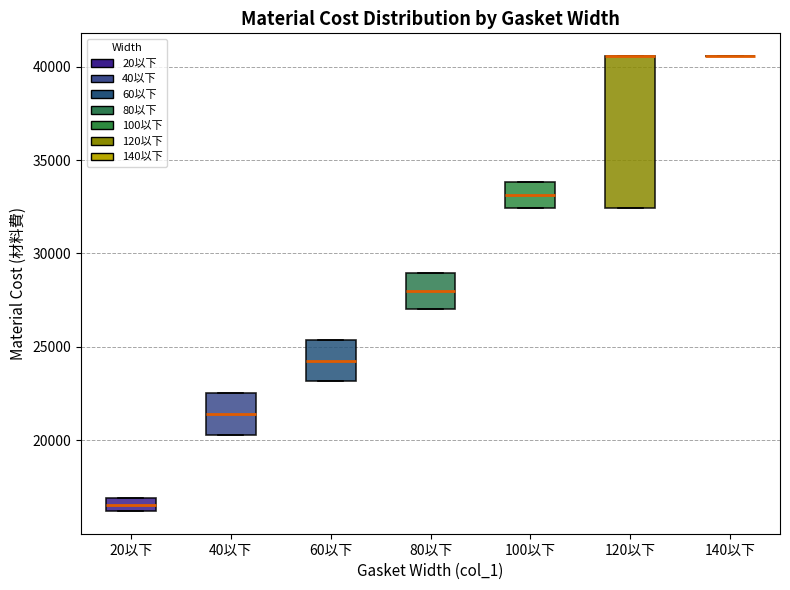

Which box is the tallest, from its lower edge to its upper edge?

120以下